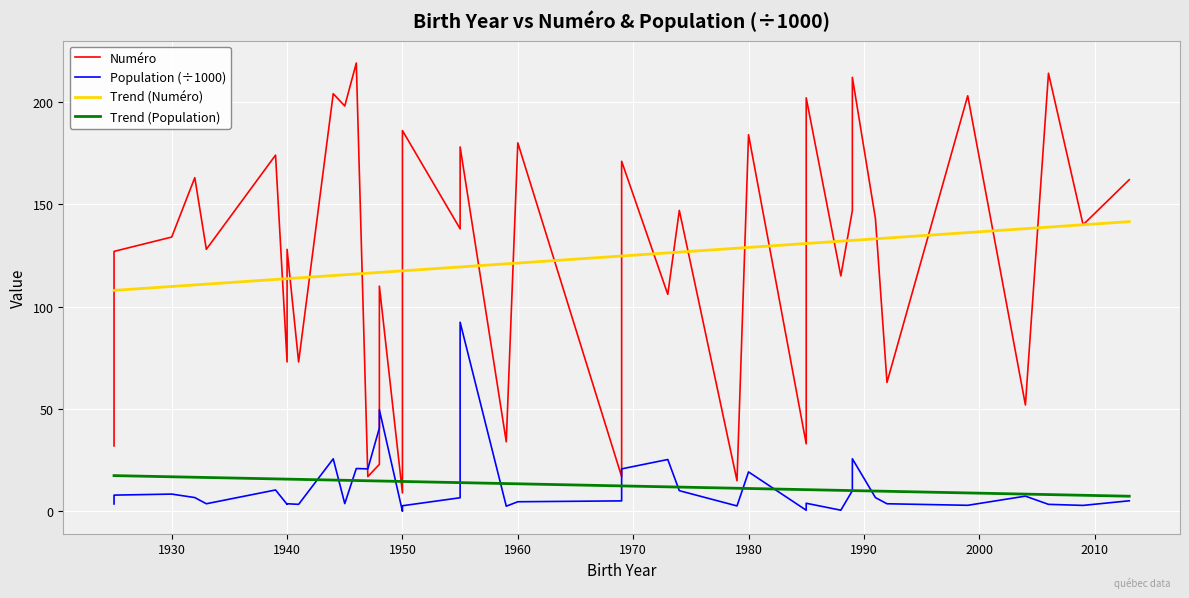

True or false: Trend (Population) and Trend (Numéro) intersect in this chart.

False